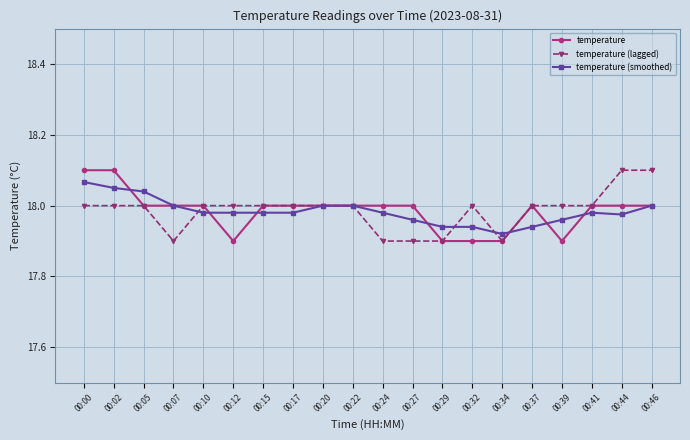

Between 00:20 and 00:32, which series saw the biggest shift?

temperature